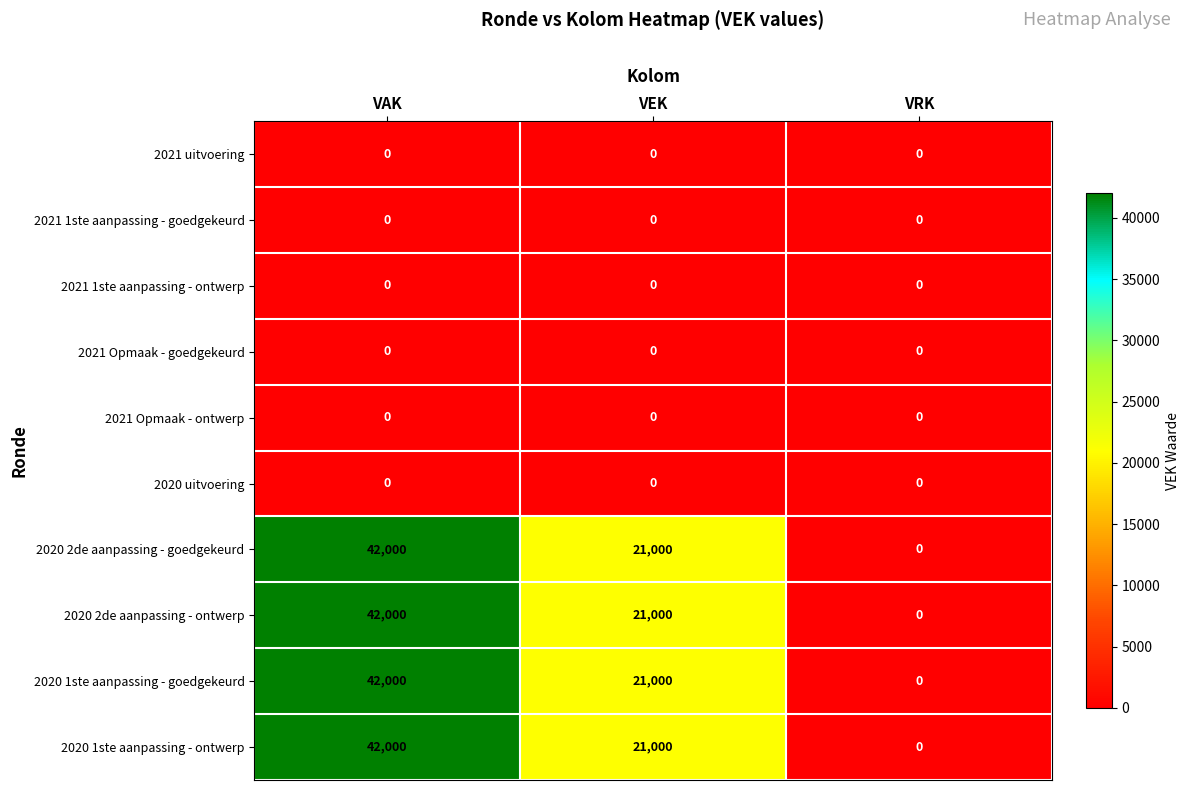

What is the sum of the 2020 1ste aanpassing - ontwerp values at VEK and VAK?

63000